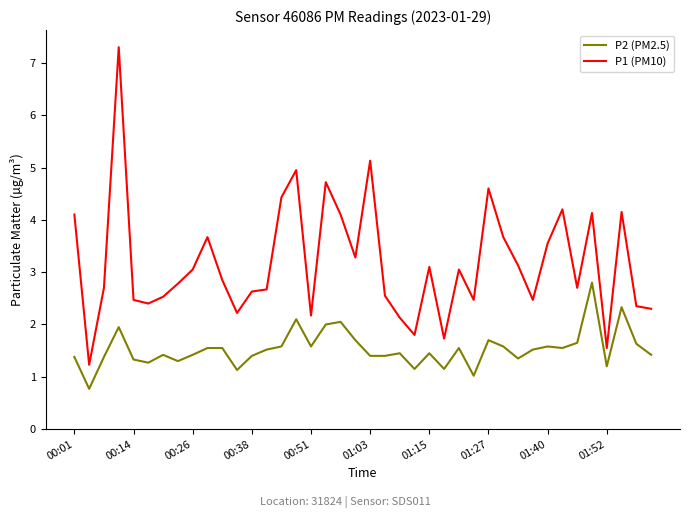

Which series has the widest spread of values?

P1 (PM10)